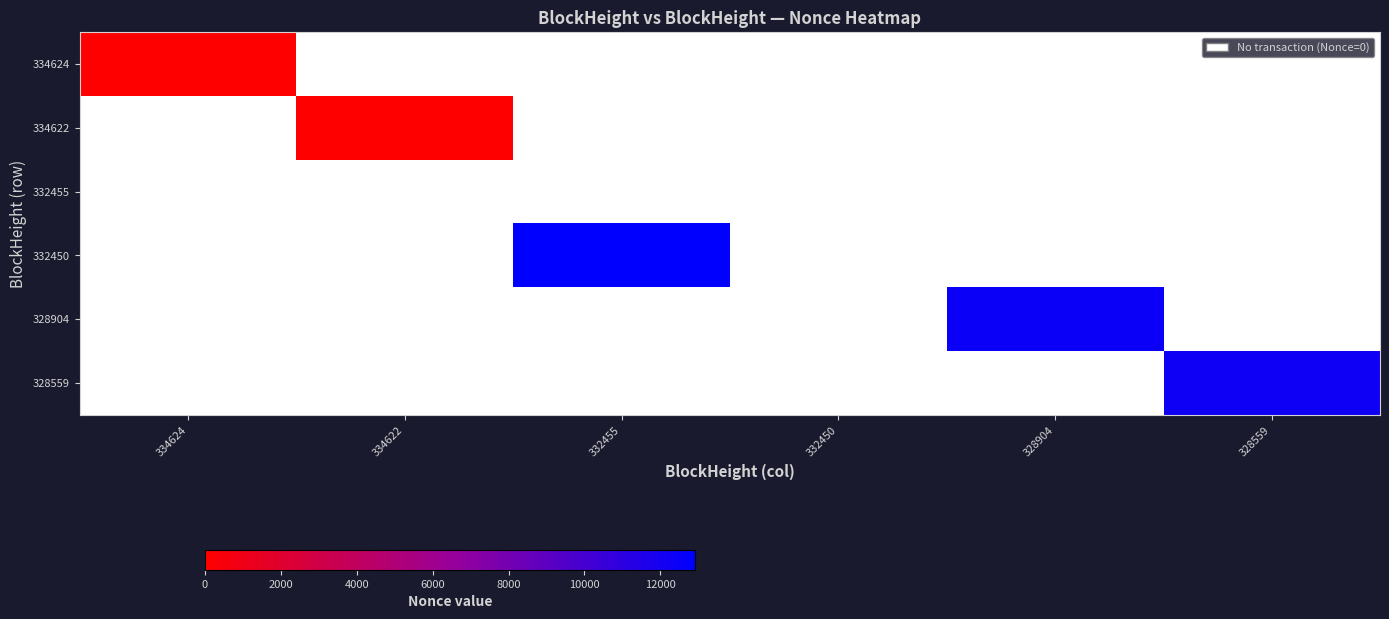

What is the sum of all 328904 values?

12408